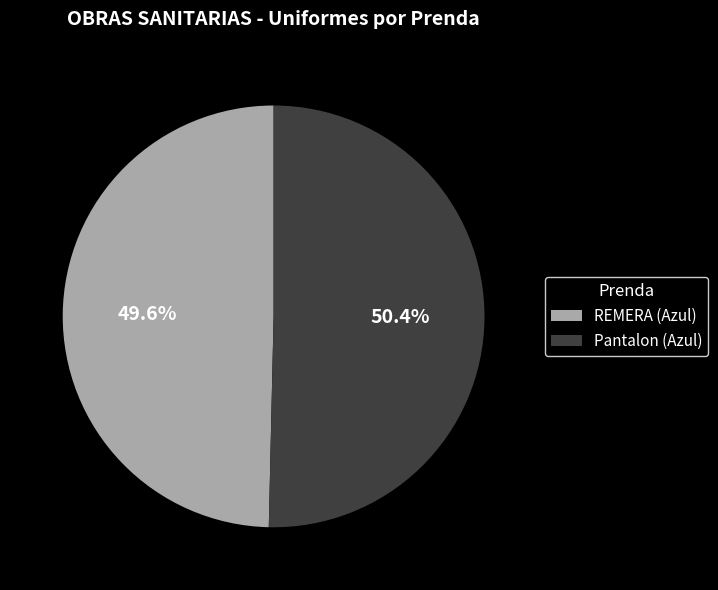

True or false: REMERA (Azul) accounts for 50% of the total.

True